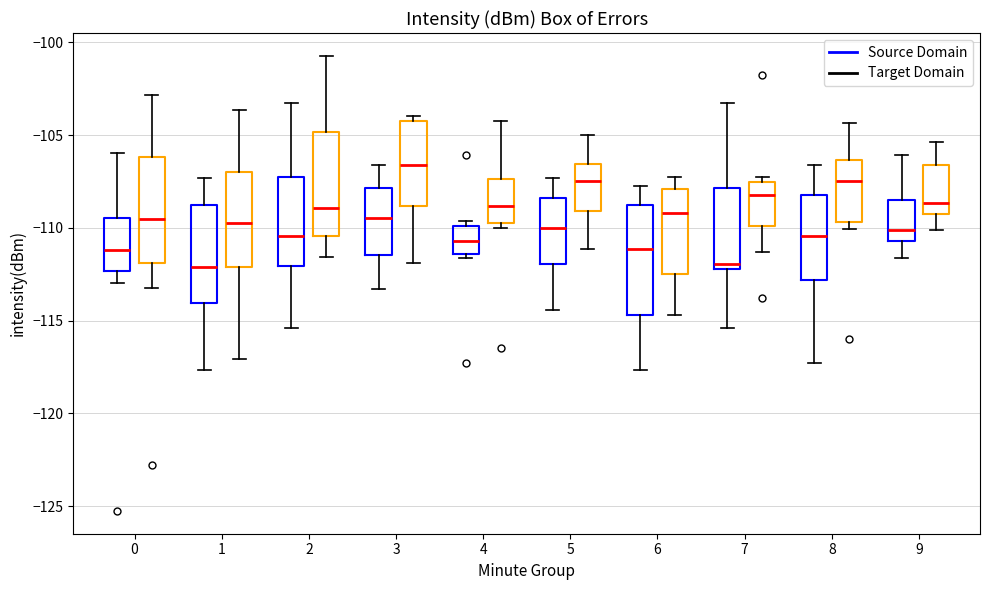

Reading left to right, read every box against the y-axis: the position of its median line, the range the box covers, and the ends of its whiskers. The values are not printed on the chart, so give them approximately, as read against the axis.

0 (Source Domain): median -111.0, box -112.5 to -109.5, whiskers -113.0 to -106.0
0 (Target Domain): median -109.5, box -112.0 to -106.0, whiskers -113.0 to -103.0
1 (Source Domain): median -112.0, box -114.0 to -108.5, whiskers -117.5 to -107.5
1 (Target Domain): median -110.0, box -112.0 to -107.0, whiskers -117.0 to -103.5
2 (Source Domain): median -110.5, box -112.0 to -107.5, whiskers -115.5 to -103.5
2 (Target Domain): median -109.0, box -110.5 to -105.0, whiskers -111.5 to -100.5
3 (Source Domain): median -109.5, box -111.5 to -108.0, whiskers -113.5 to -106.5
3 (Target Domain): median -106.5, box -109.0 to -104.0, whiskers -112.0 to -104.0 (just above the box's upper edge)
4 (Source Domain): median -110.5, box -111.5 to -110.0, whiskers -111.5 (just below the box's lower edge) to -109.5
4 (Target Domain): median -109.0, box -109.5 to -107.5, whiskers -110.0 to -104.5
5 (Source Domain): median -110.0, box -112.0 to -108.5, whiskers -114.5 to -107.5
5 (Target Domain): median -107.5, box -109.0 to -106.5, whiskers -111.0 to -105.0
6 (Source Domain): median -111.0, box -114.5 to -108.5, whiskers -117.5 to -108.0
6 (Target Domain): median -109.0, box -112.5 to -108.0, whiskers -114.5 to -107.0
7 (Source Domain): median -112.0 (just above the box's lower edge), box -112.0 to -108.0, whiskers -115.5 to -103.5
7 (Target Domain): median -108.0, box -110.0 to -107.5, whiskers -111.5 to -107.5 (just above the box's upper edge)
8 (Source Domain): median -110.5, box -113.0 to -108.0, whiskers -117.5 to -106.5
8 (Target Domain): median -107.5, box -109.5 to -106.5, whiskers -110.0 to -104.5
9 (Source Domain): median -110.0, box -110.5 to -108.5, whiskers -111.5 to -106.0
9 (Target Domain): median -108.5, box -109.0 to -106.5, whiskers -110.0 to -105.5